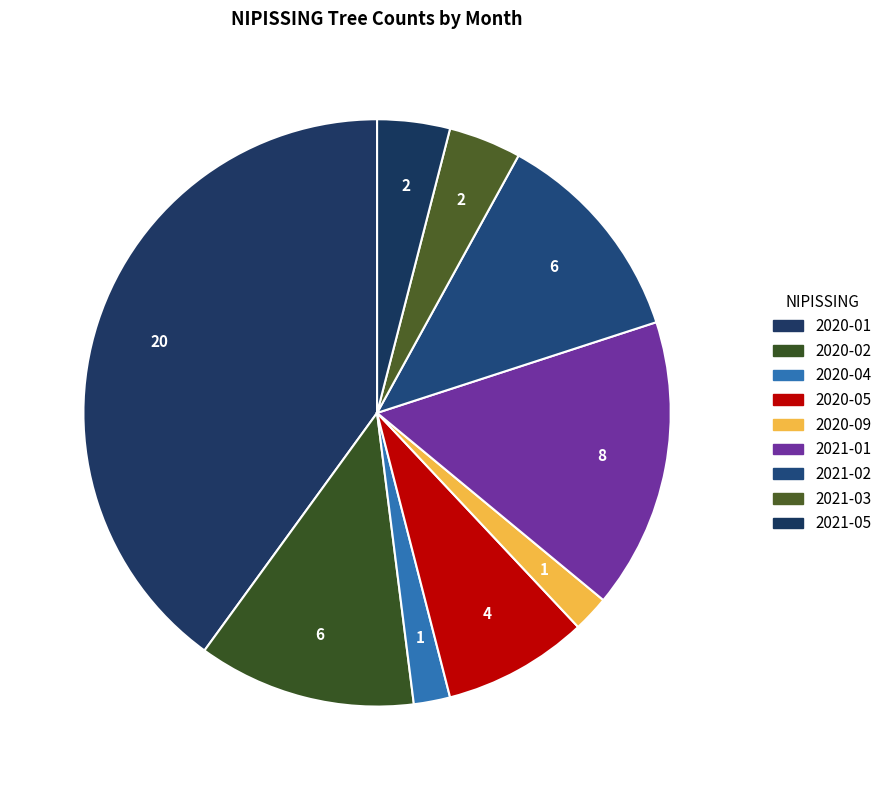

How many slices are in this pie chart?

9